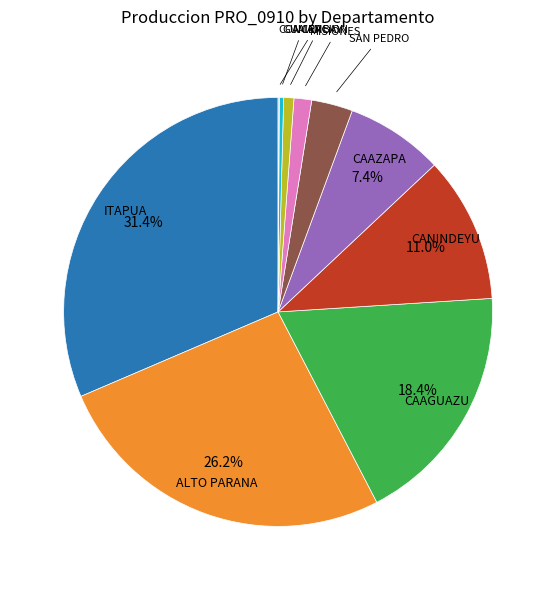

Is there any slice that represents more than half of the pie?

No